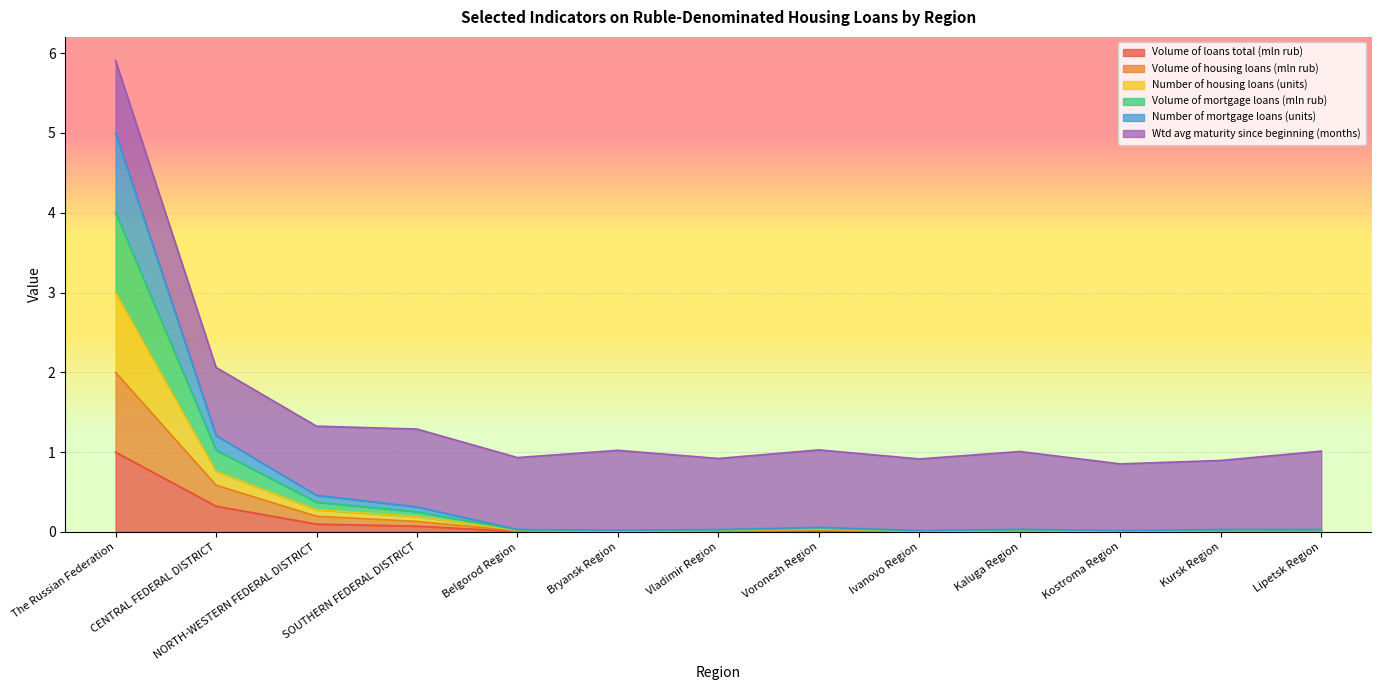

Is it true that Volume of housing loans (mln rub) equals 0.6 at CENTRAL FEDERAL DISTRICT?

False